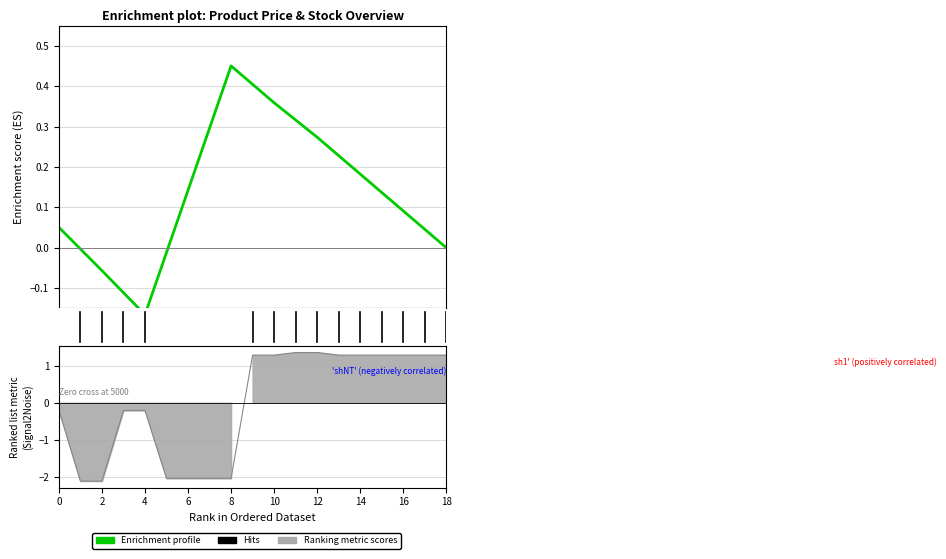

How many categories are shown in the chart?

19